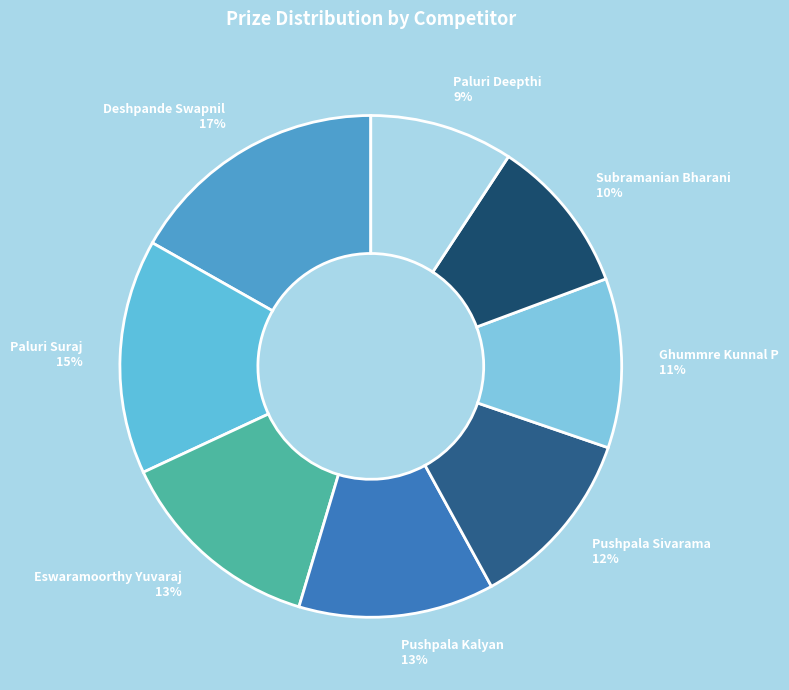

The Deshpande Swapnil slice represents 3% of the pie. True or false?

False